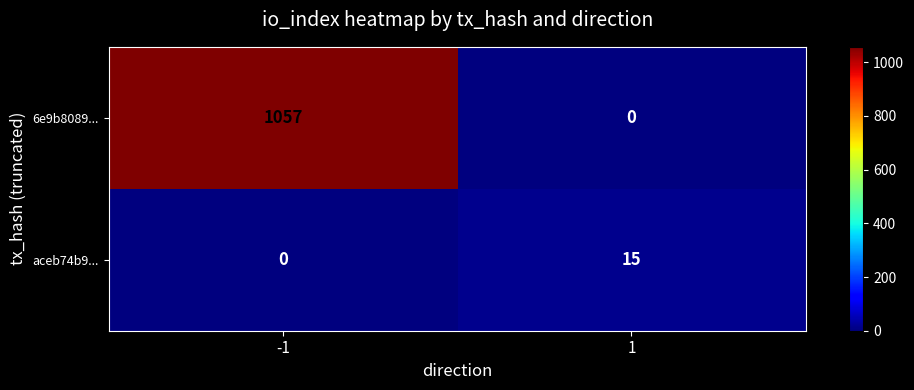

How many data points does each series have?

2